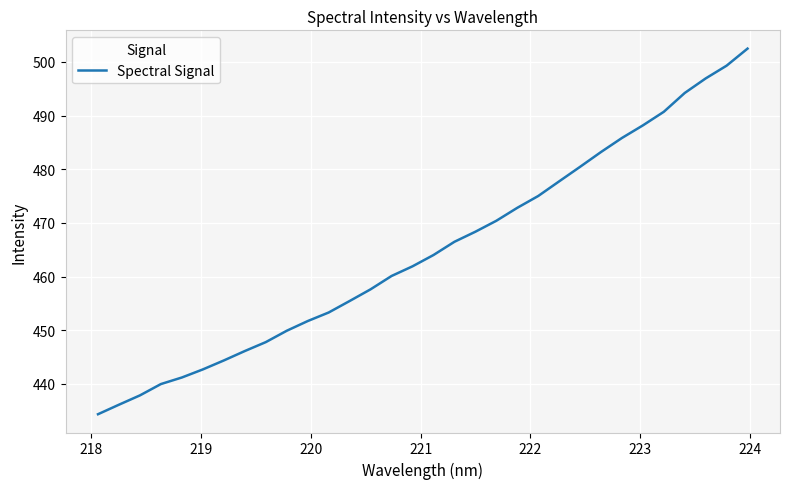

Count the number of data series in this chart.

1